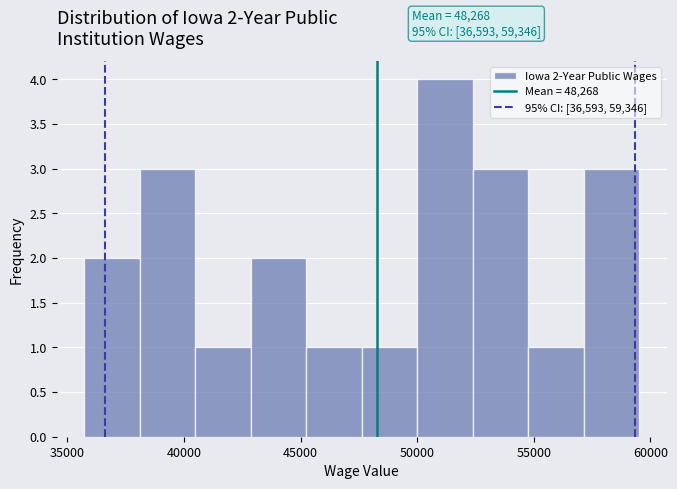

Over which range of the x-axis is the bar tallest?

50000 to 52500